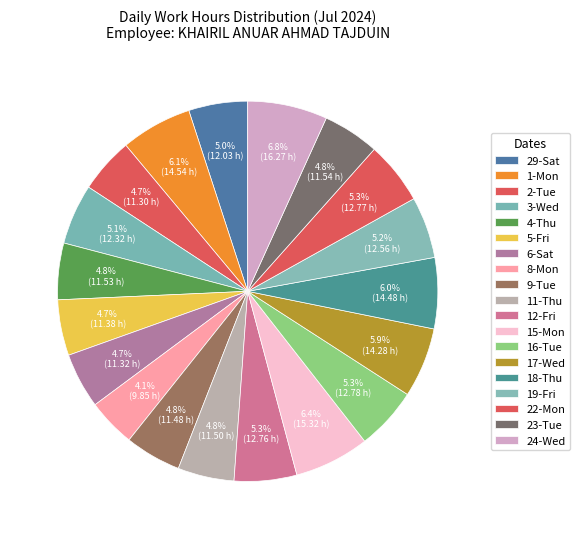

Count the number of slices in the pie.

19